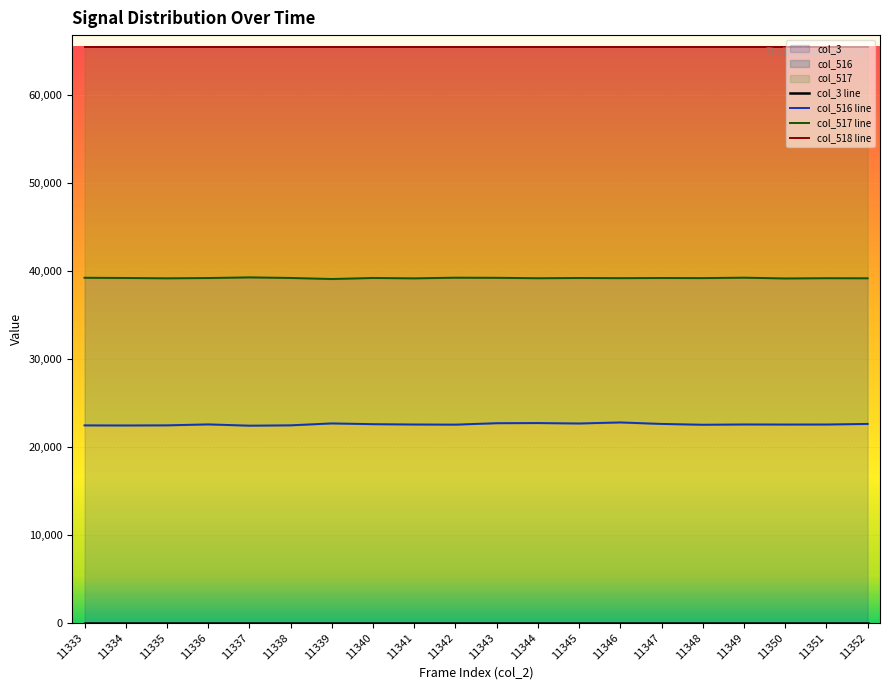

What is the sum of the col_517 values at 11344 and 11352?

78387